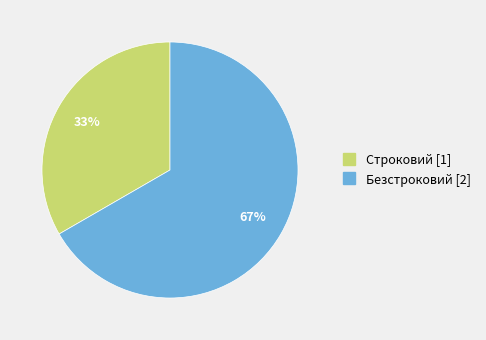

Combined, do Безстроковий and Строковий account for over 50%?

Yes